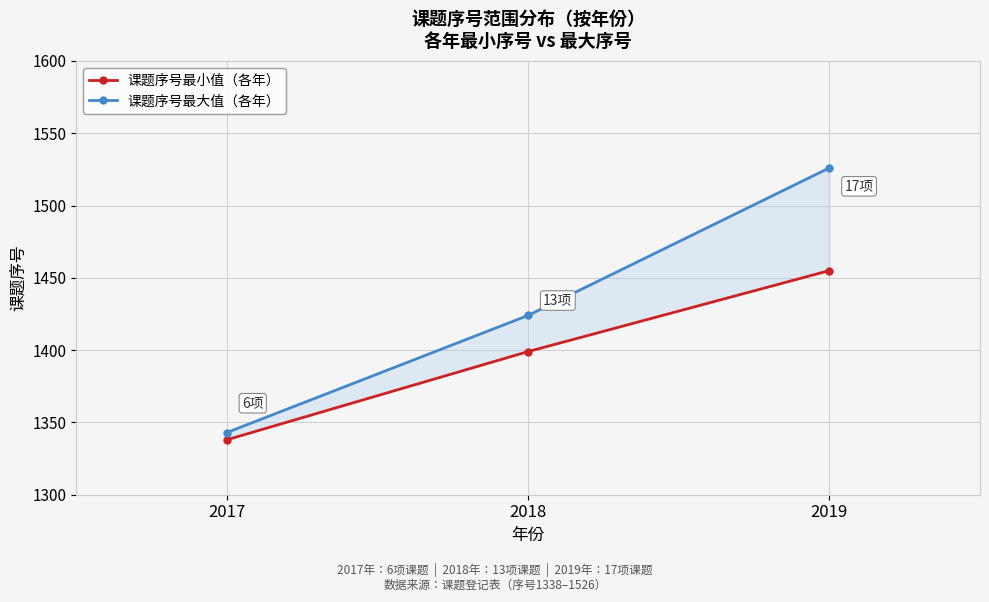

What are all the series names shown in the legend?

课题序号最小值（各年）, 课题序号最大值（各年）